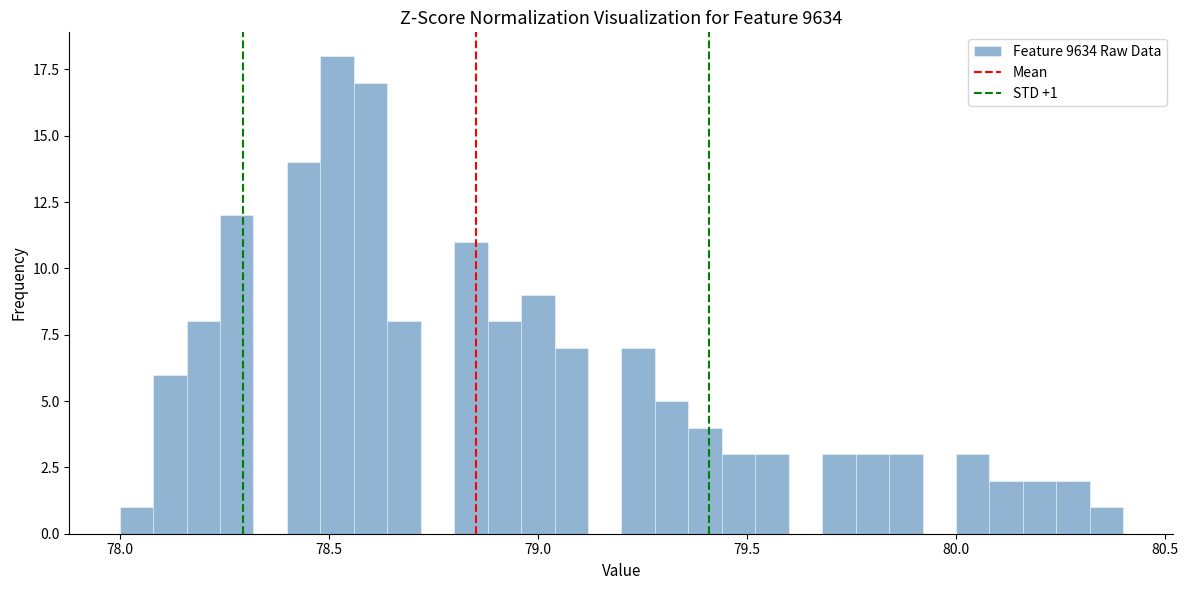

Read against the x-axis, roughly where is the centre of the tallest bar?

78.50